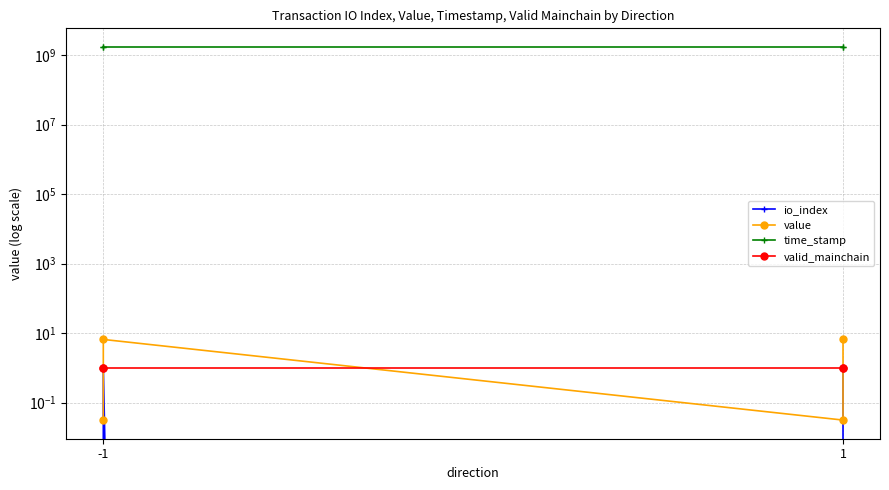

Count the time_stamp values in the range 1706527469 to 1706527893.

4